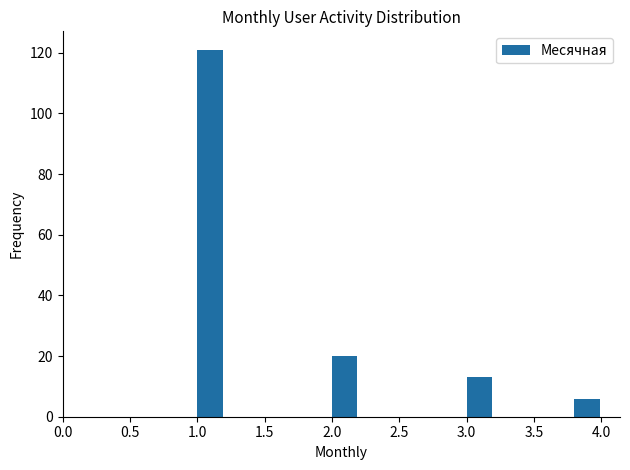

How tall is the bar that spans 2.0 to 2.2 on the x-axis? The values are not printed on the chart, so give them approximately, as read against the axis.

20